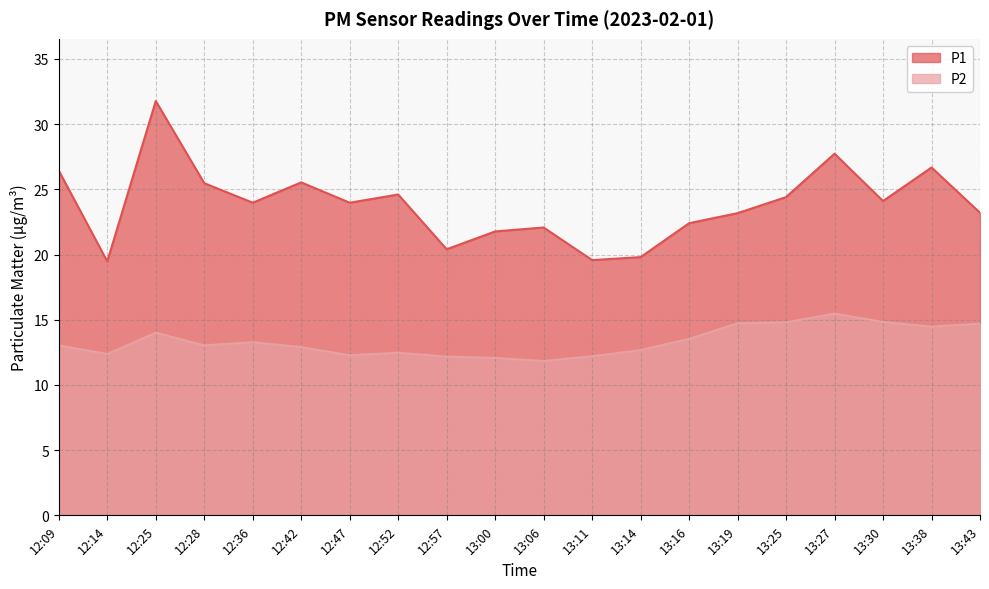

What is the value of the P1 point at the 13th from the left?

19.8